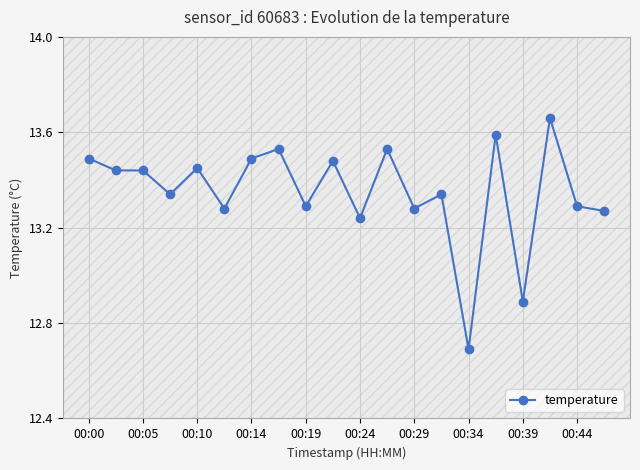

How many data points are above 13?

18